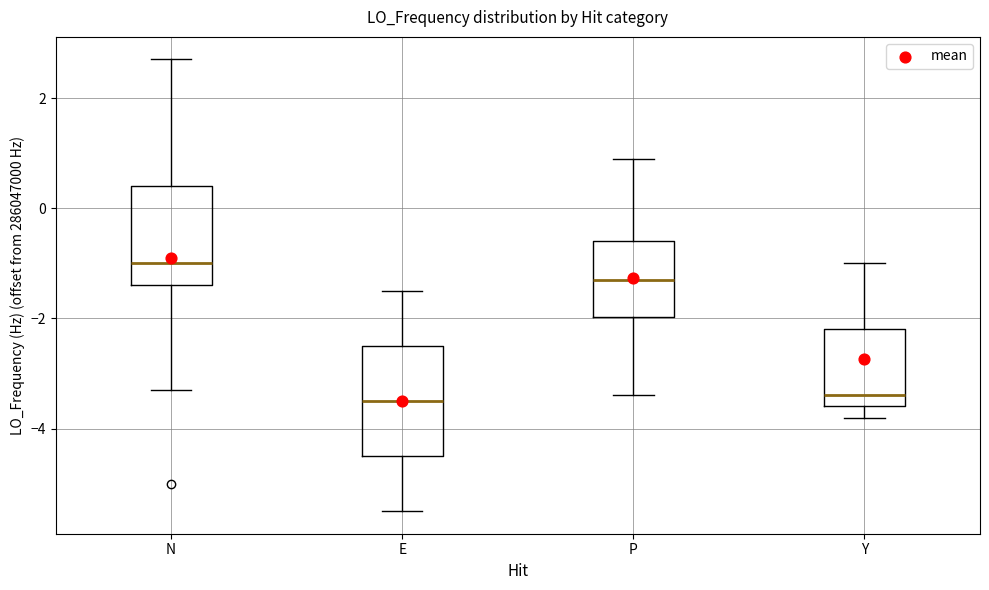

Comparing the boxes themselves (not the whiskers), which one is the tallest?

E